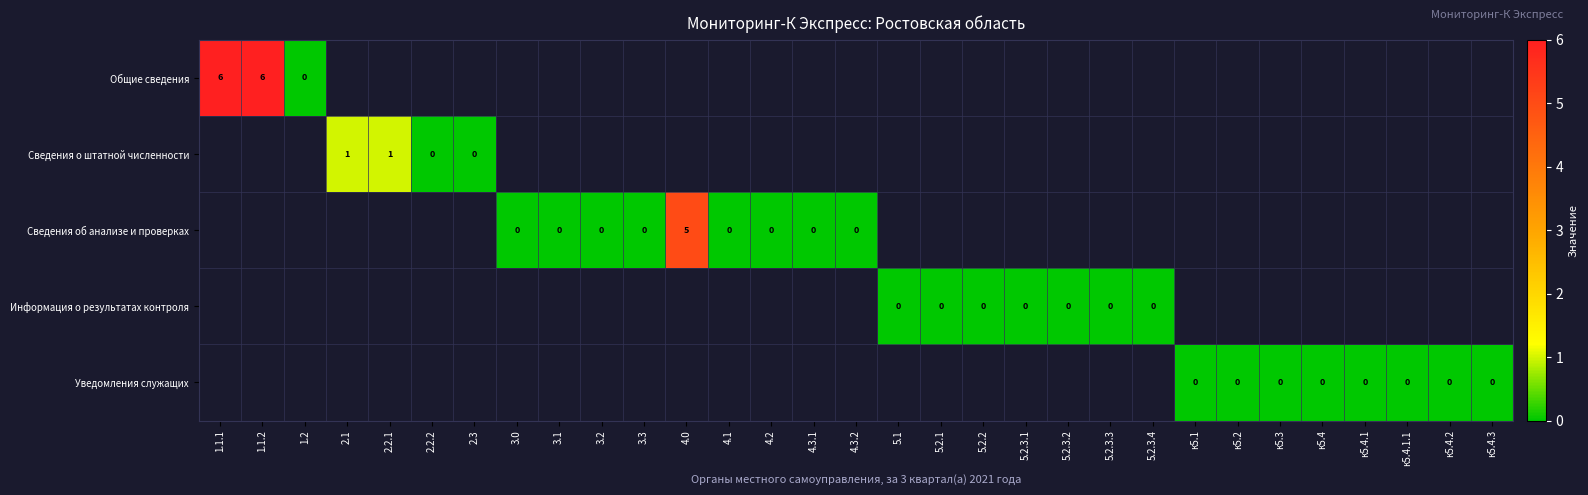

Which label corresponds to the smallest value in the chart?

1.2